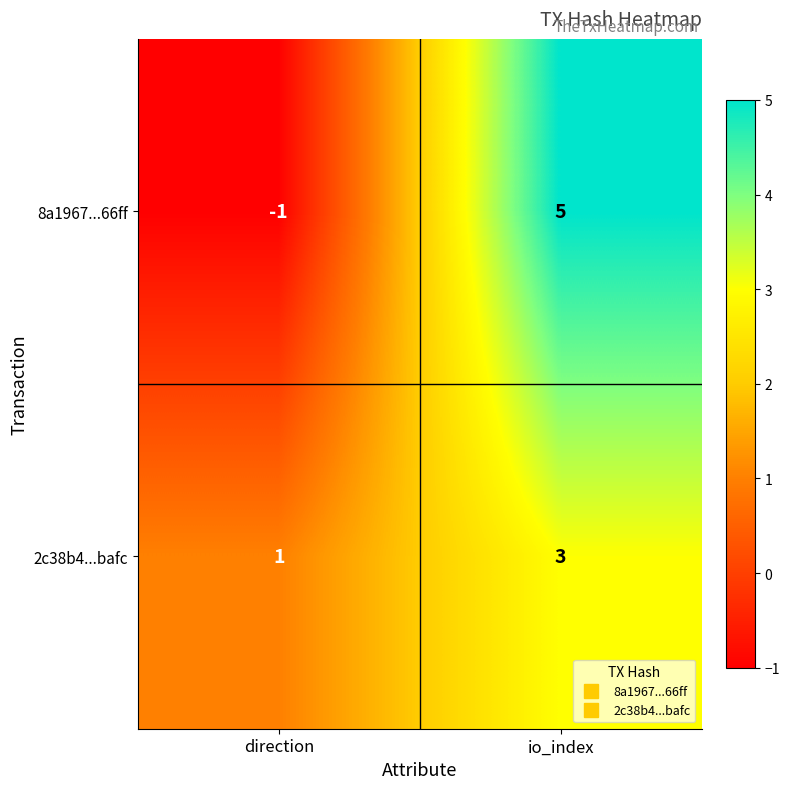

What is the minimum value shown in the chart?

-1